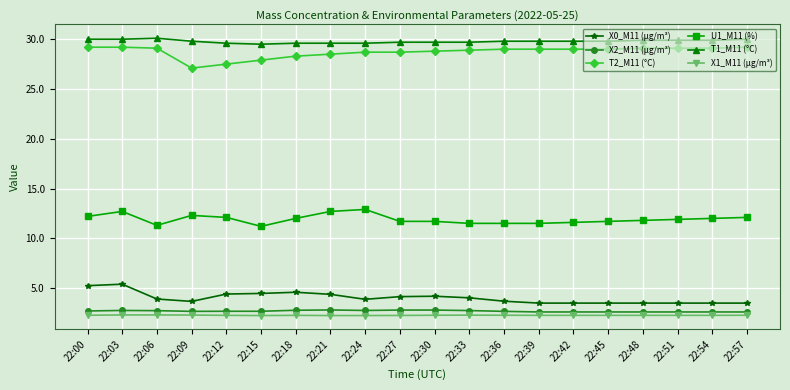

At which category does U1_M11 (%) reach its first local peak?

22:03